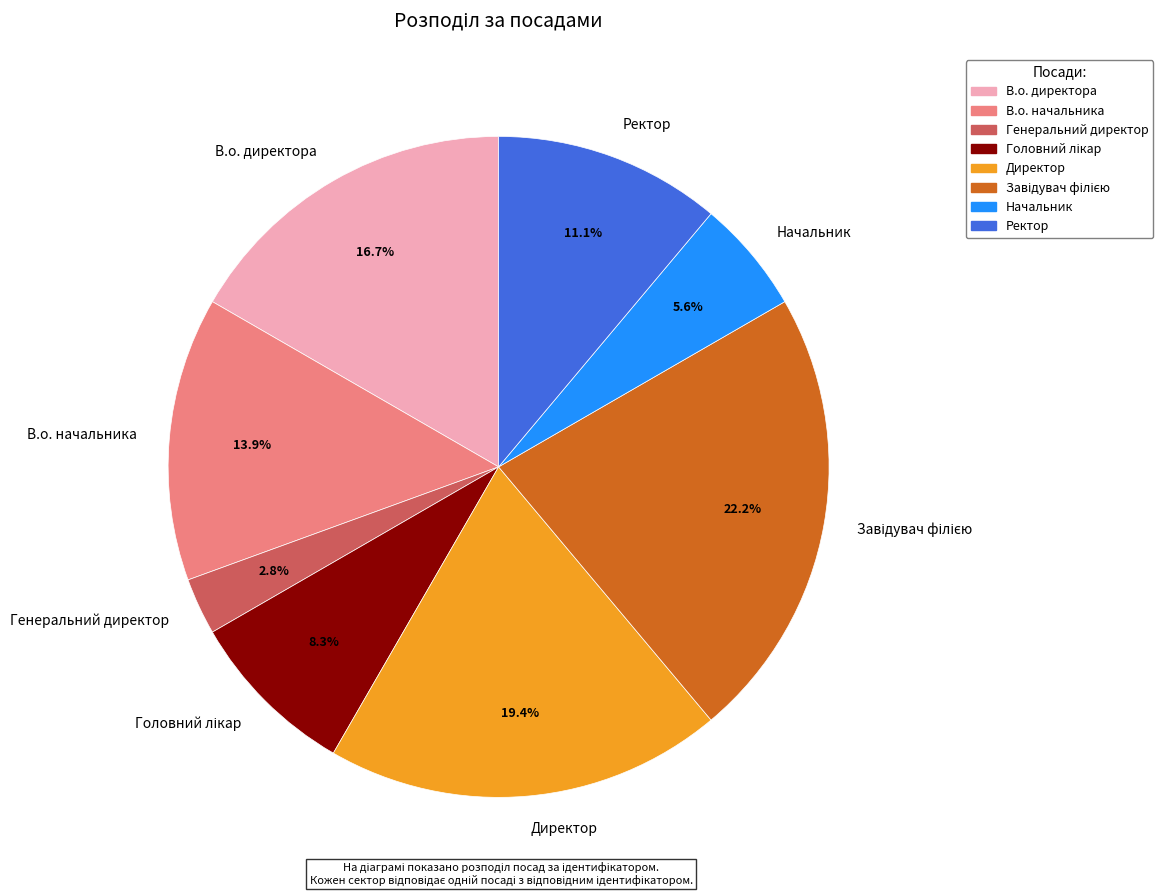

Does В.о. начальника account for over 50% of the chart?

No